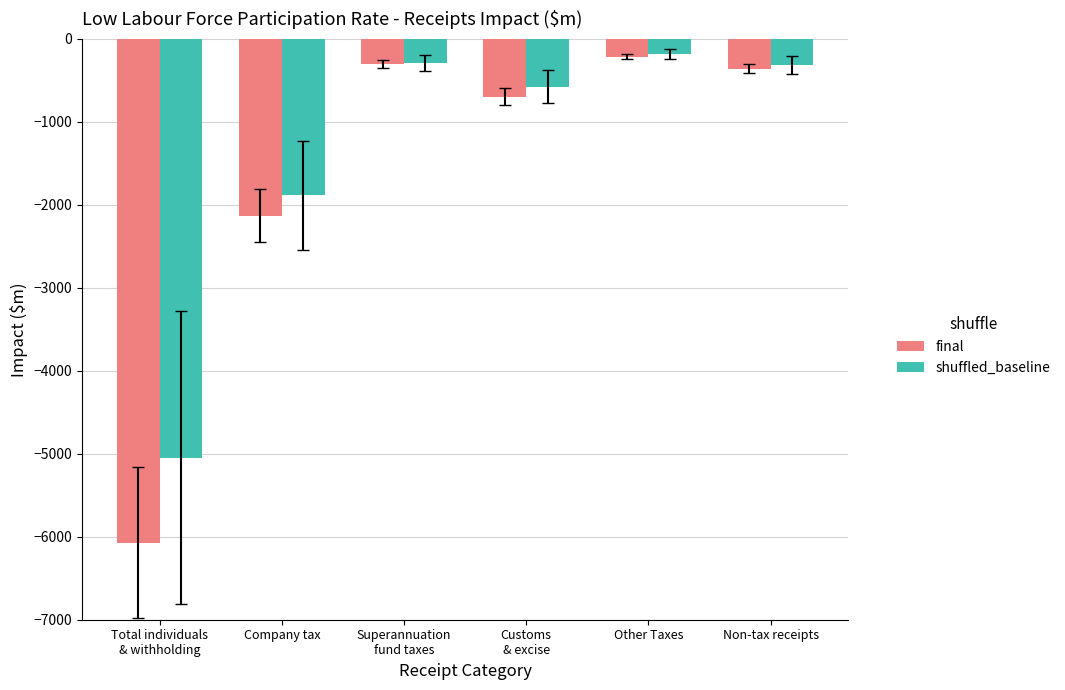

What are all the series names shown in the legend?

final, shuffled_baseline